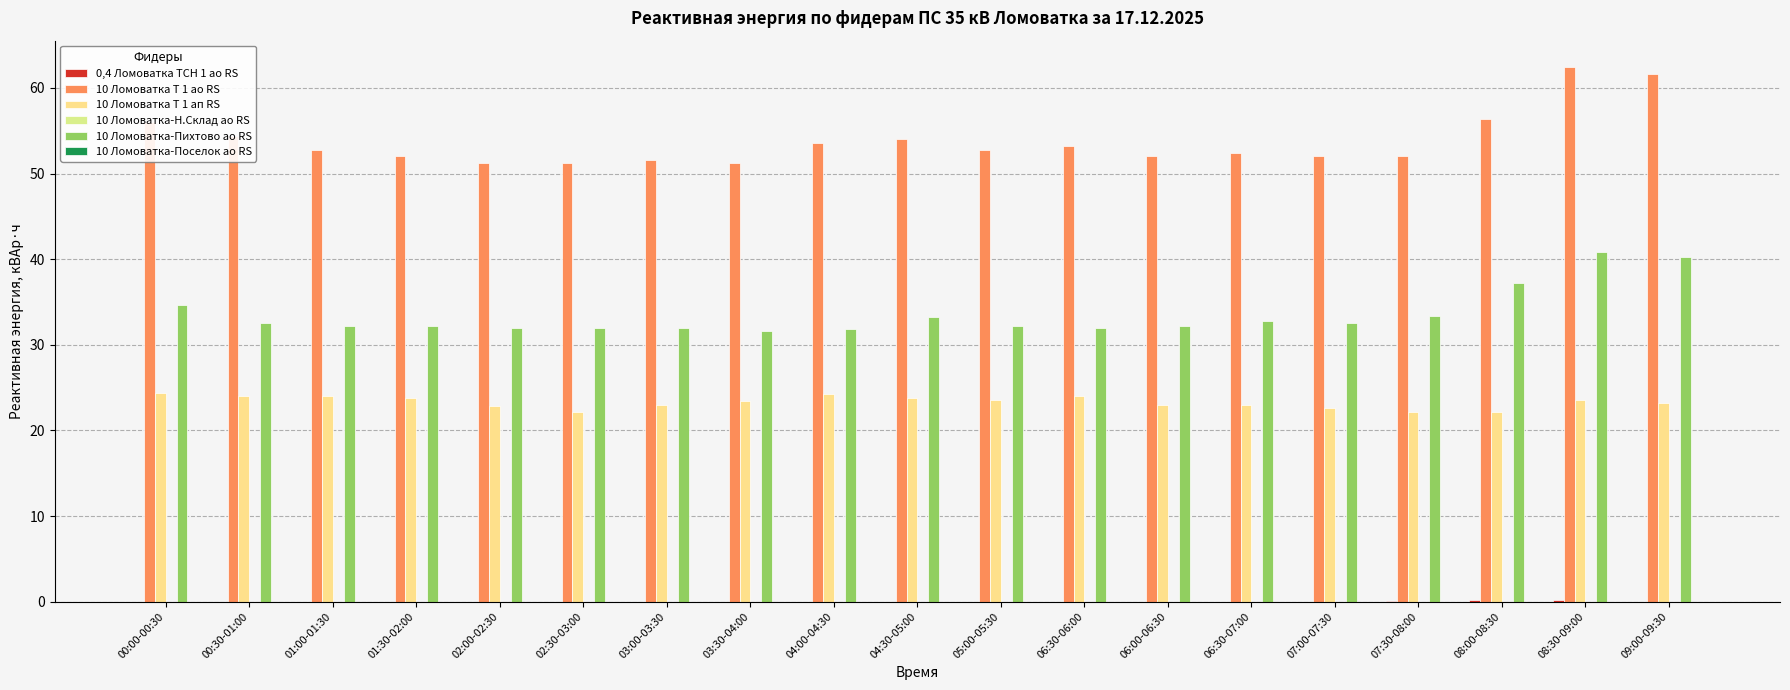

What position from the left is 07:30-08:00?

16